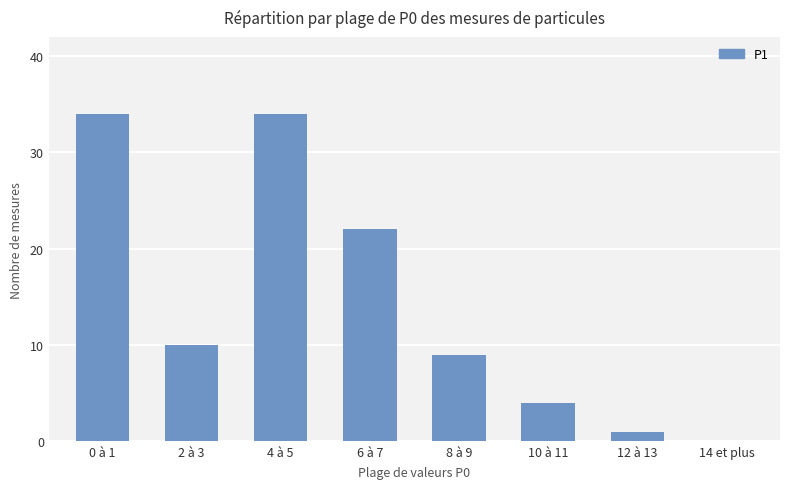

What is the change in value from 2 à 3 to 10 à 11?

-6